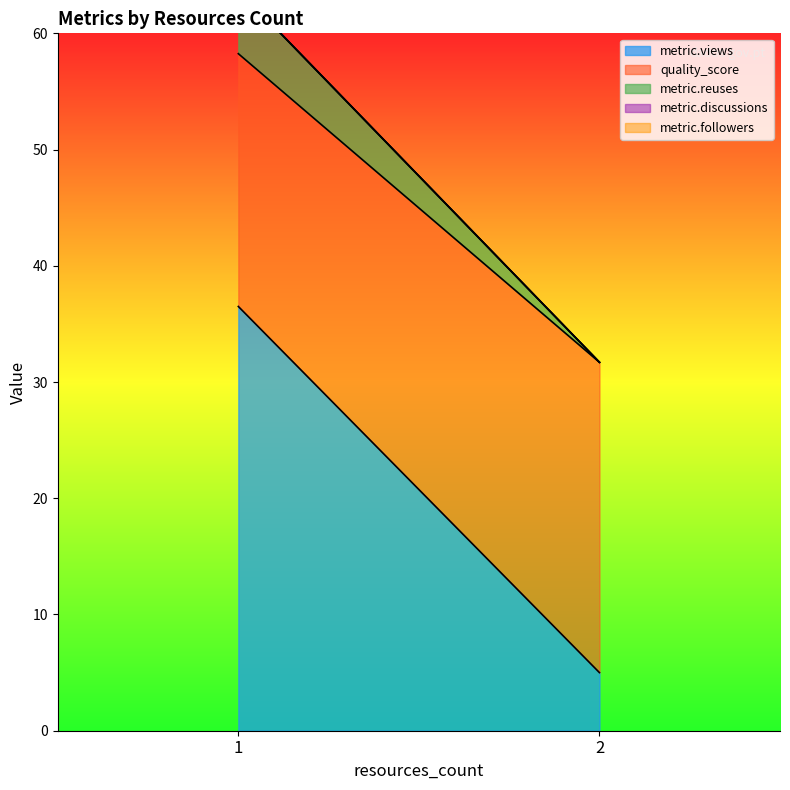

At which category is the sum across all series the highest?

1